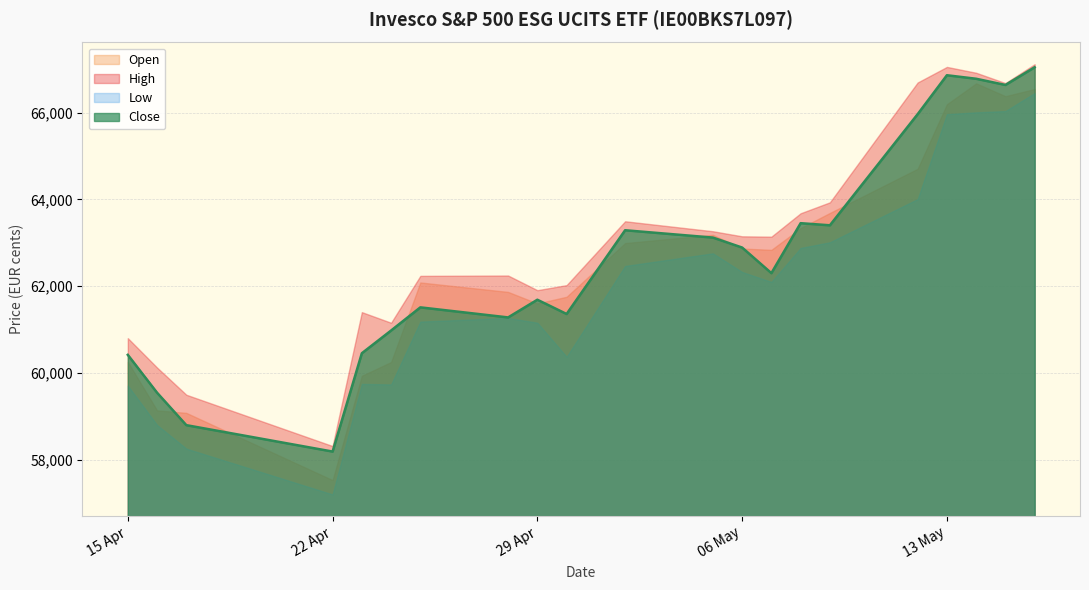

At how many categories does at least one series exceed 60325?

18